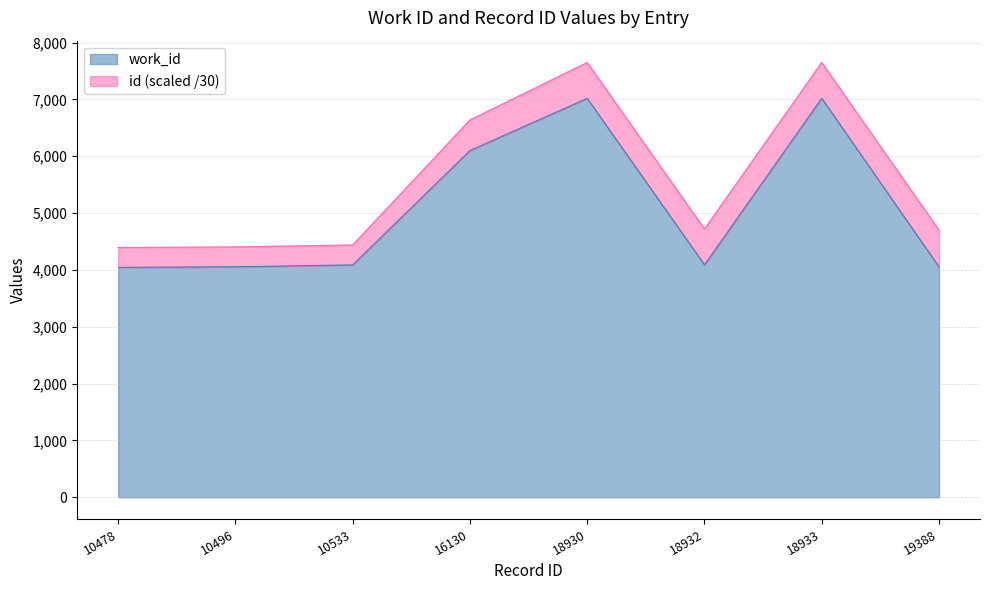

Reading right to left, extract all data points from this chart.

4054	7019	4089	7018	6100	4088	4054	4045